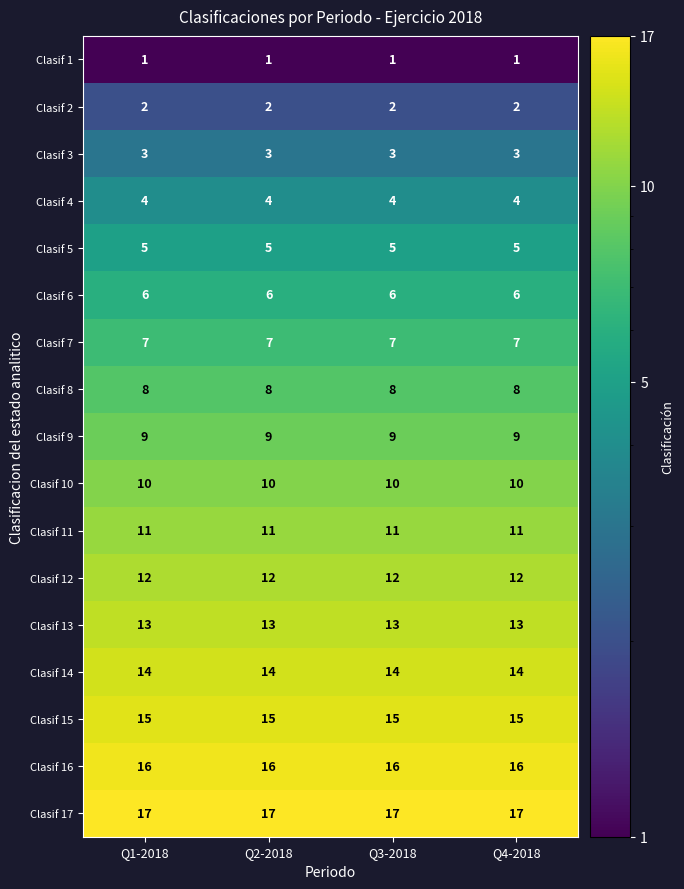

The Clasif 17 series shows 17 at Q1-2018. True or false?

True